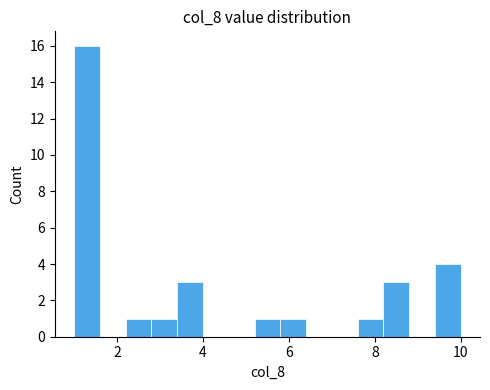

Around what value on the x-axis is the tallest bar? Give the approximate position of its centre, as read against the axis.

1.4